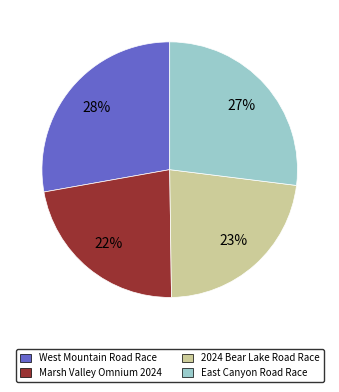

To the nearest percent, what percentage of the pie is West Mountain Road Race?

28%